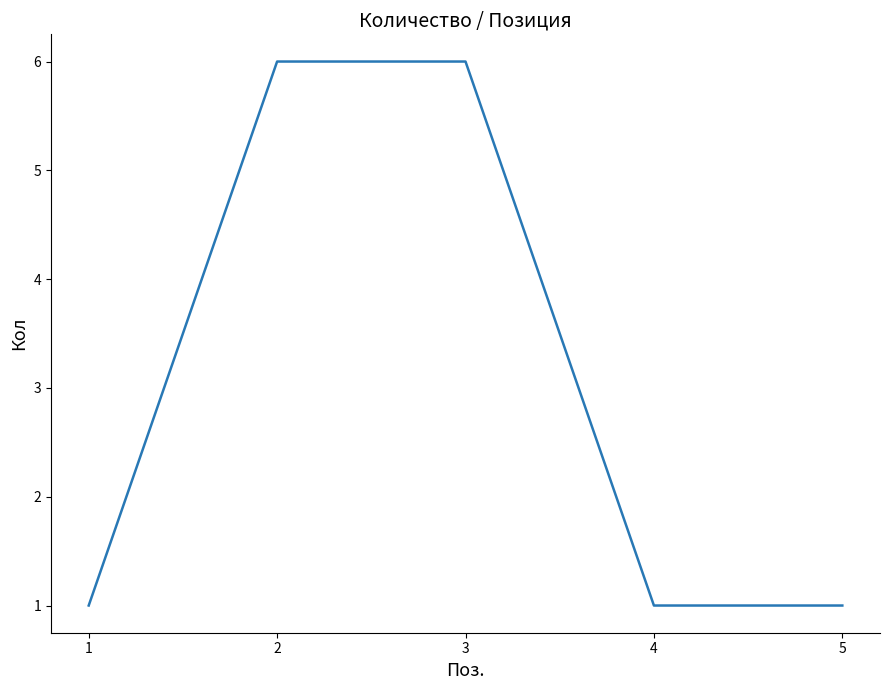

What is the difference between the maximum and minimum values?

5